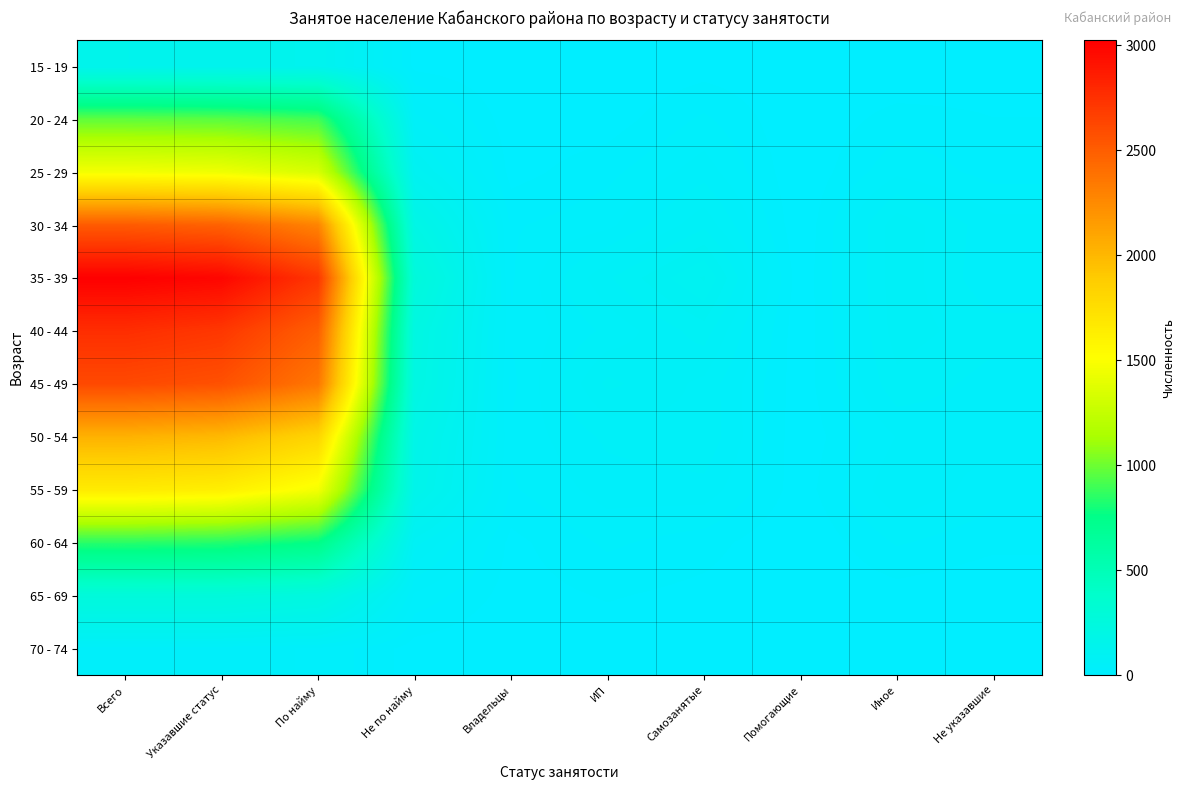

Which label corresponds to the smallest value in the chart?

Владельцы